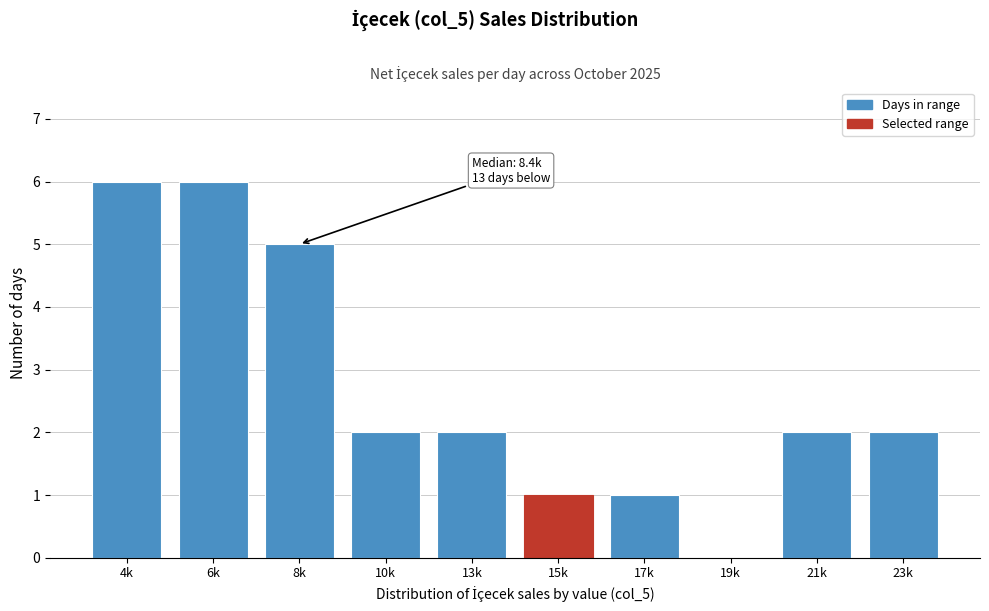

Reading right to left, extract all data points from this chart.

23k=2	21k=2	19k=0	17k=1	15k=1	13k=2	10k=2	8k=5	6k=6	4k=6